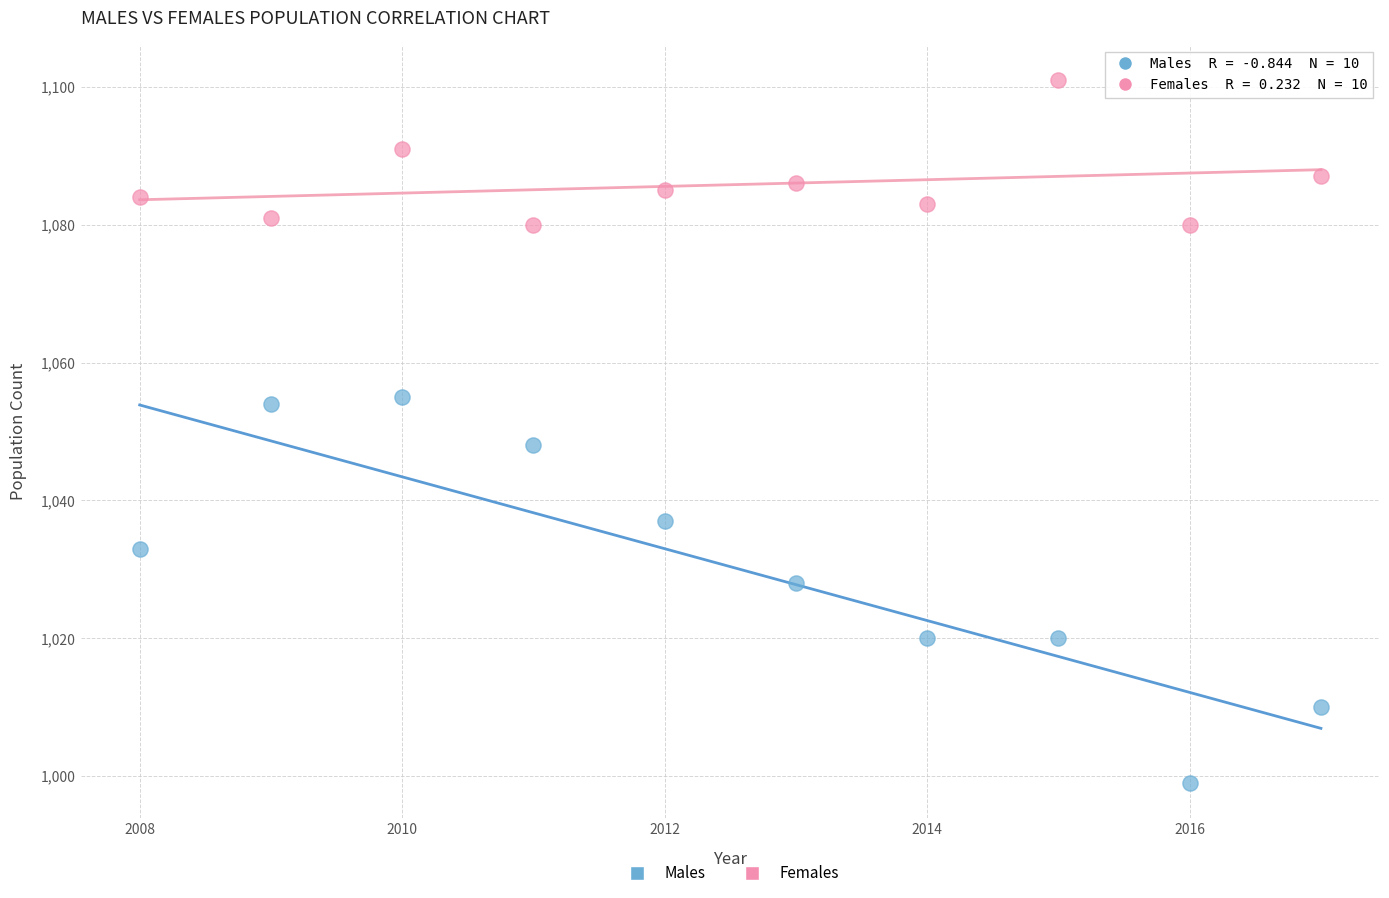

What are all the series names shown in the legend?

Males, Females